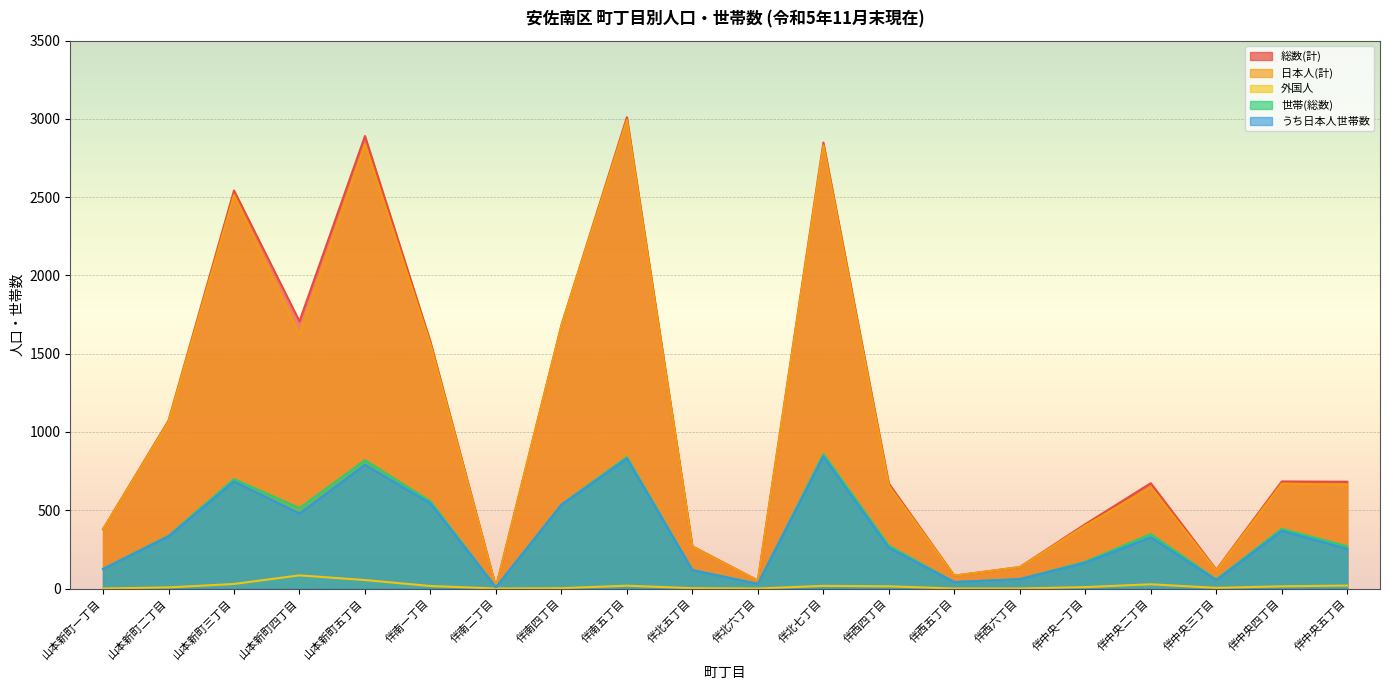

What is the difference between the maximum and minimum values in the 日本人(計) series?

2985